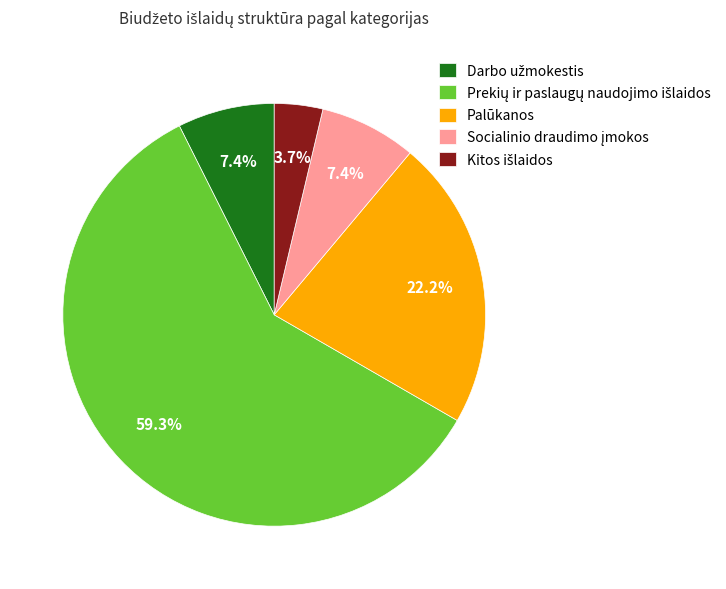

To the nearest percent, what is the average slice percentage?

20%